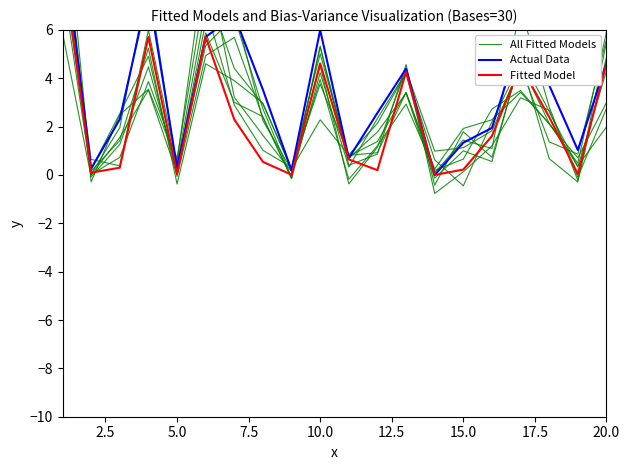

Which series has the largest total across all categories?

Actual Data